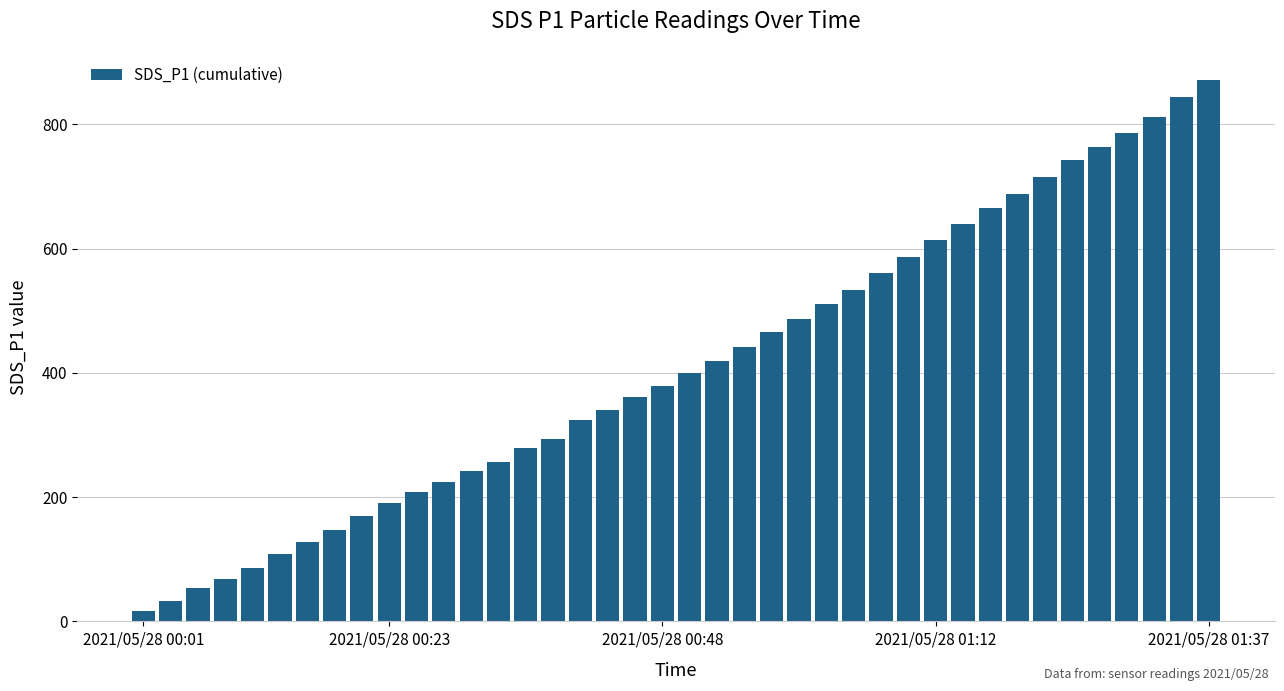

What is the value of the 33rd bar from the left?

688.3